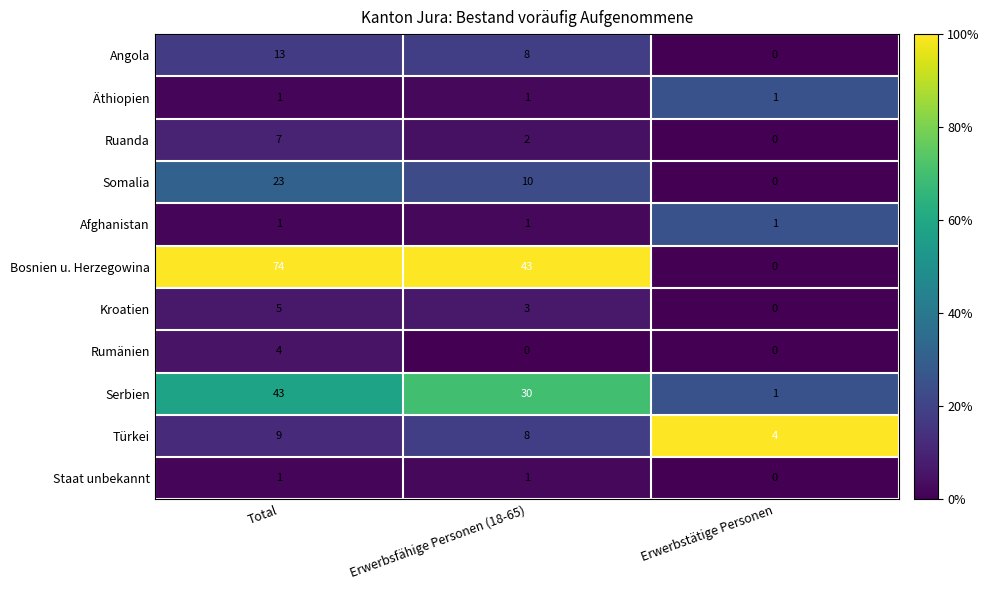

At how many categories does at least one series exceed 0?

3